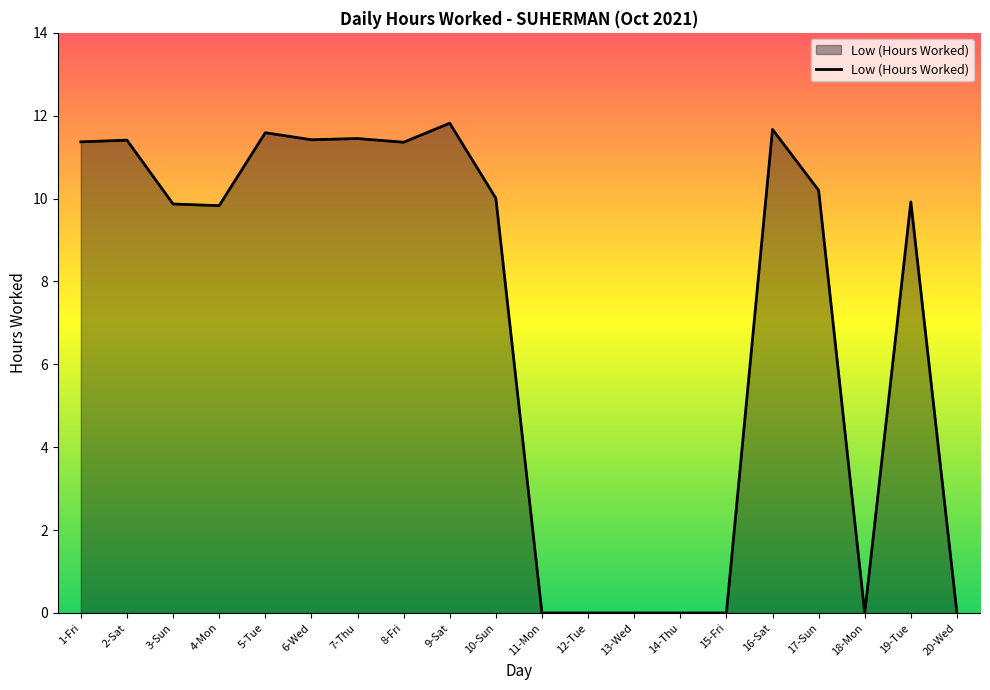

What is the approximate value at 17-Sun?

10.2